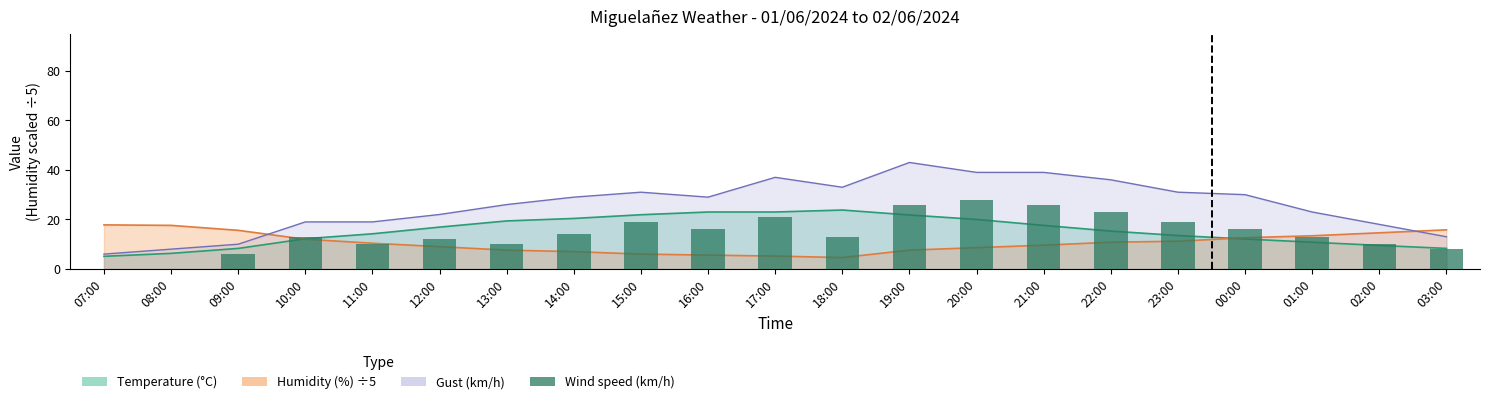

What is the label of the 12th bar from the left?

18:00